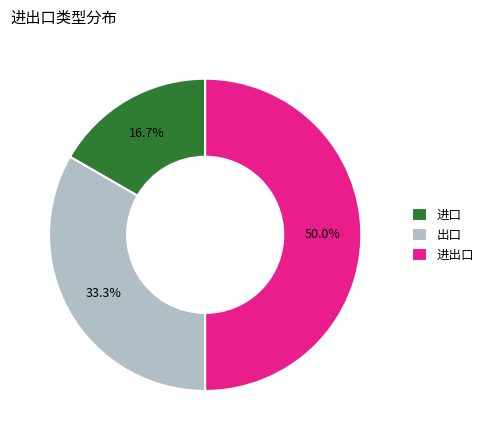

Rank the categories by value from highest to lowest.

进出口, 出口, 进口